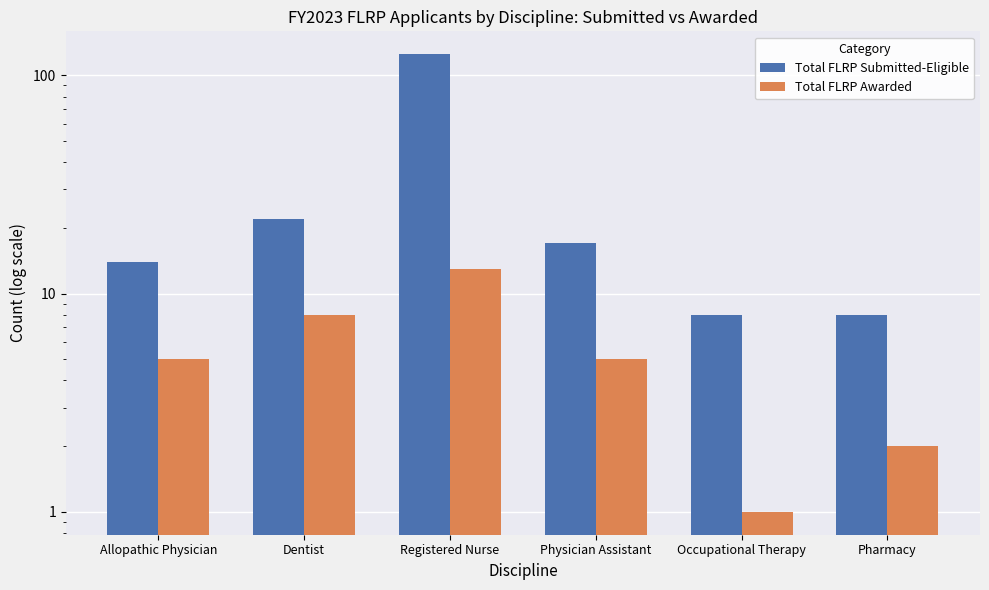

Which category has the highest value in the Total FLRP Submitted-Eligible series?

Registered Nurse